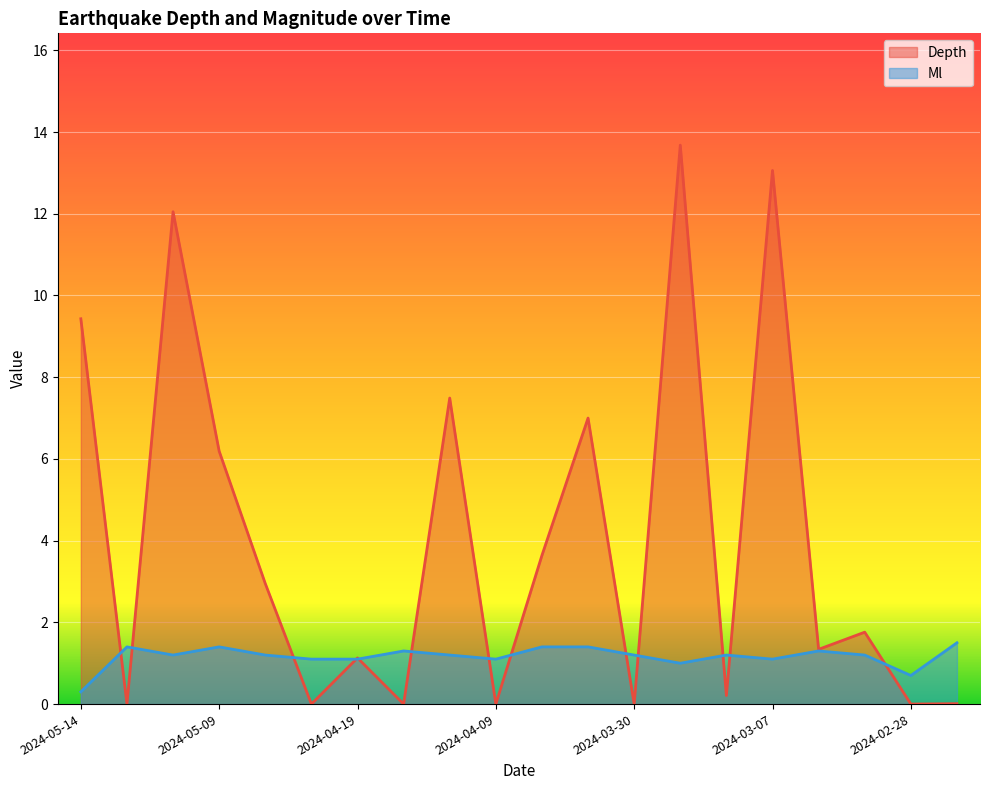

How many values in the Ml series are below 1?

2